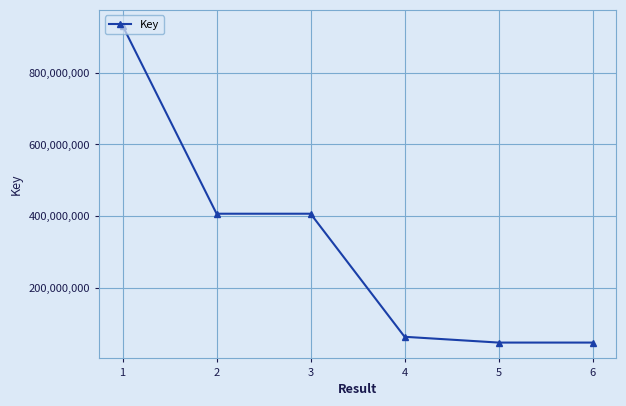

Where does the data first go above 406593372?

1